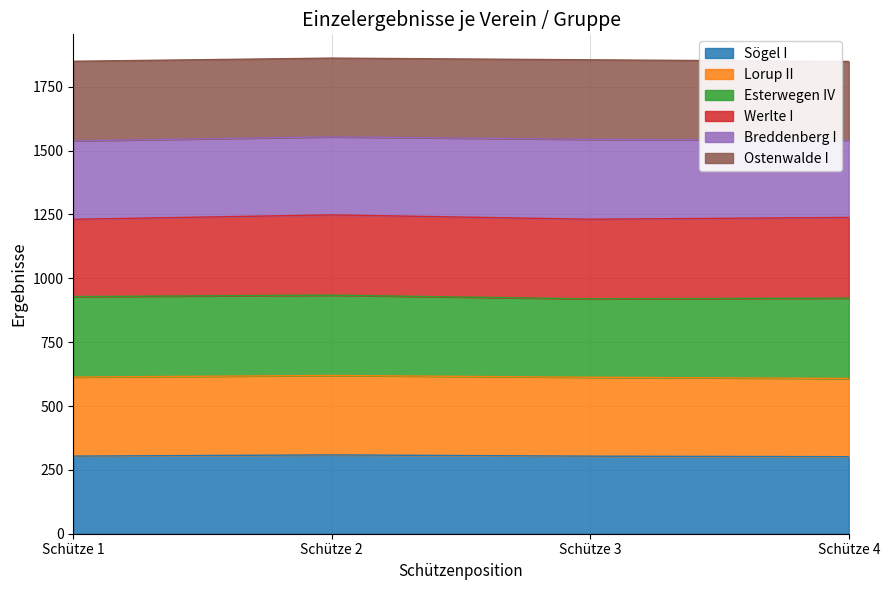

What is the total value across all series at Schütze 4?

1849.2